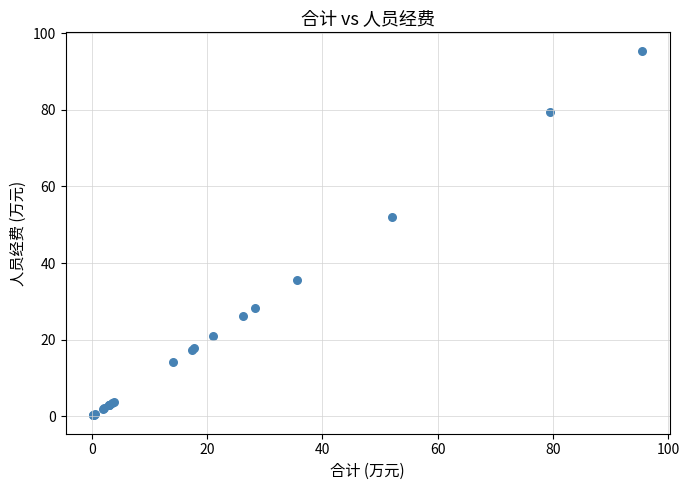

What Y value in the scatter plot is closest to 47?

52.1